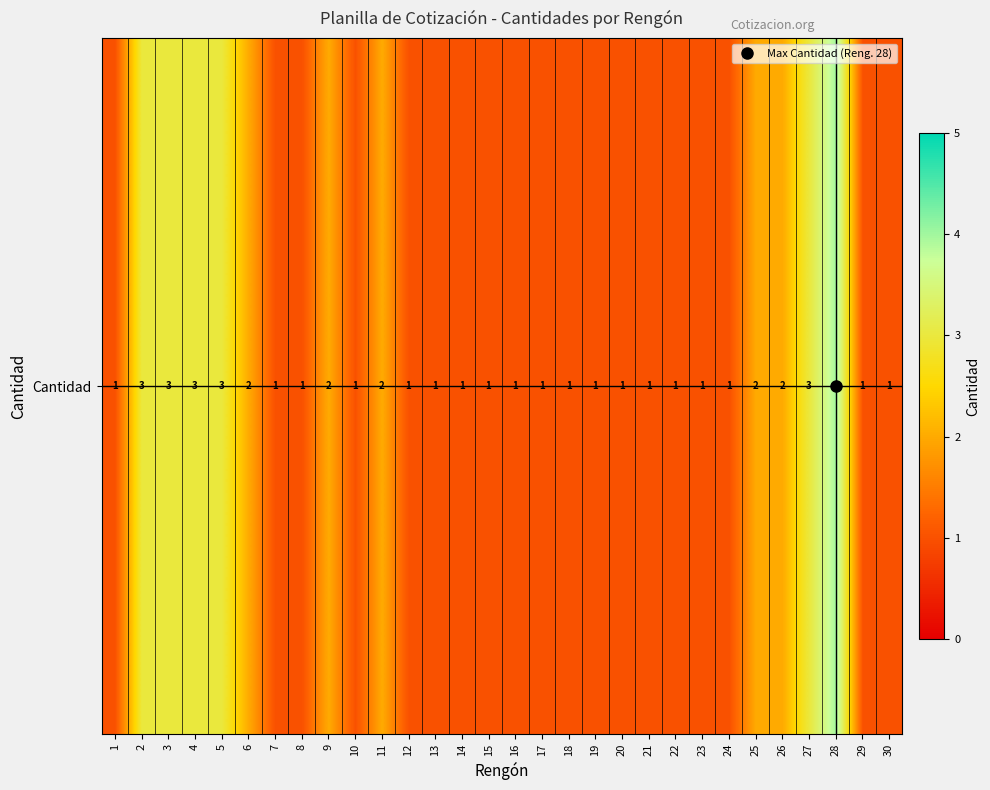

What is the ratio of the value at 1 to the value at 5?

0.3